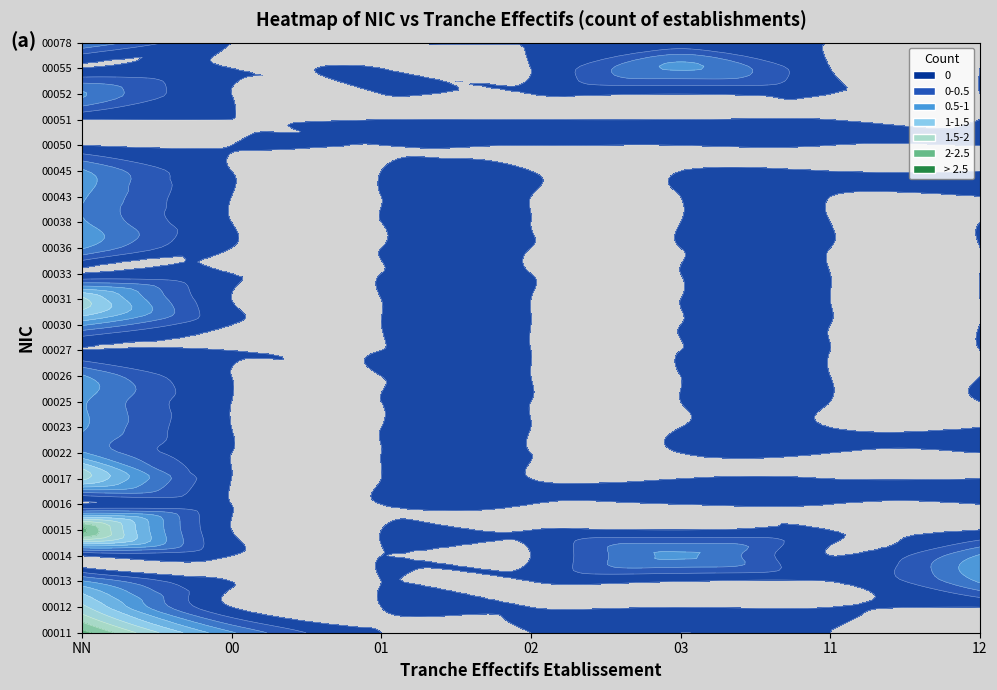

What is the total value across all series at 03?

2